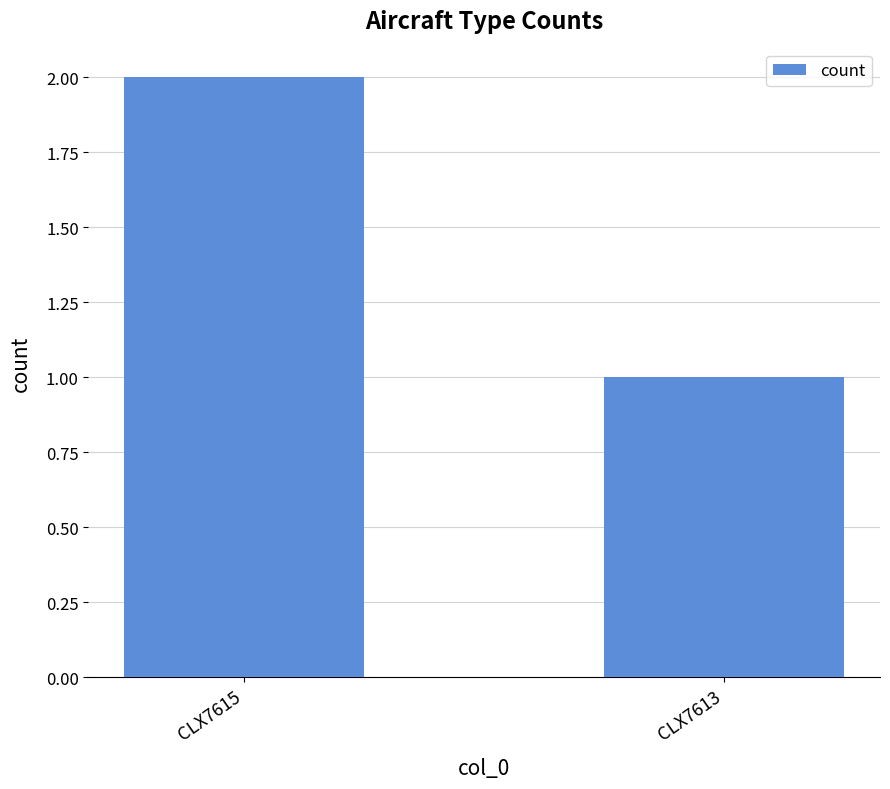

What is the sum of all values?

3